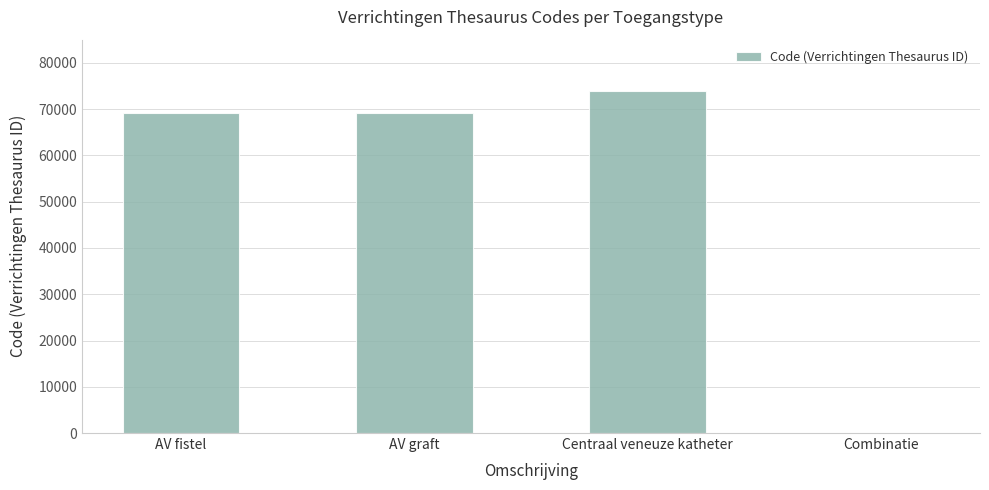

Is it true that the value at Combinatie is 0?

True